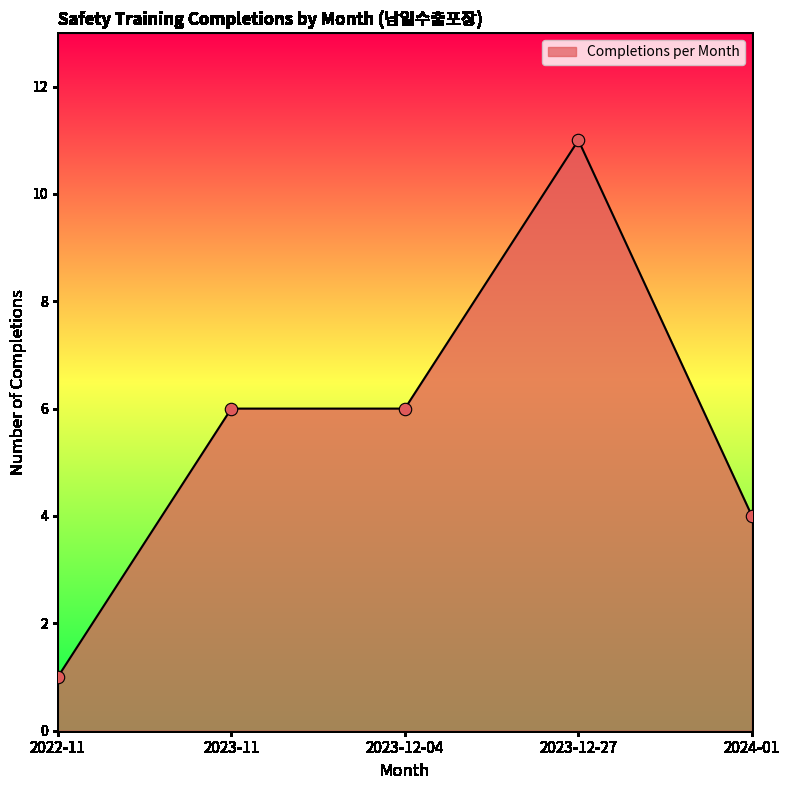

Which has a higher value, 2022-11 or 2023-11?

2023-11